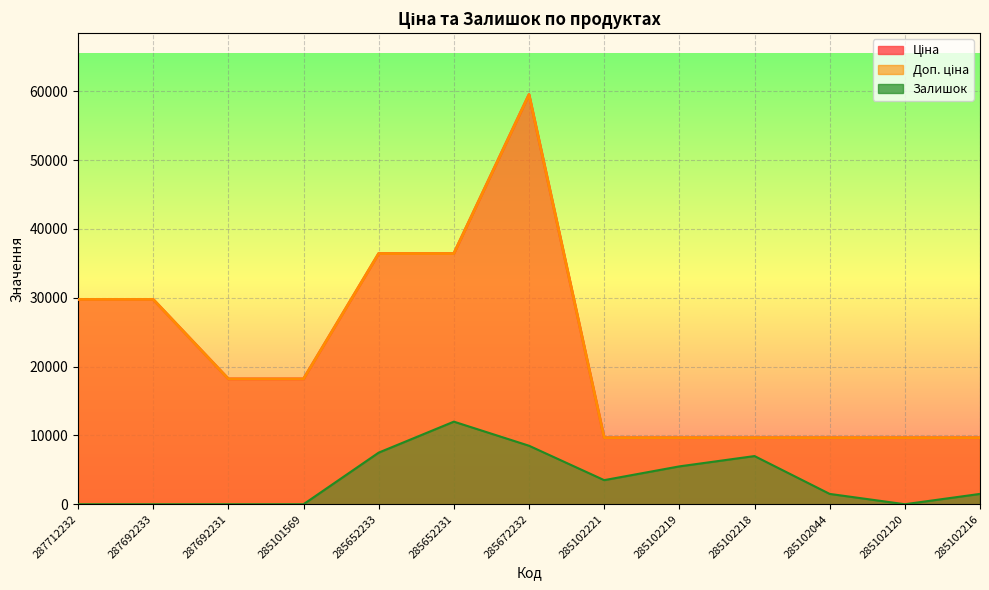

True or false: Ціна and Залишок intersect in this chart.

False